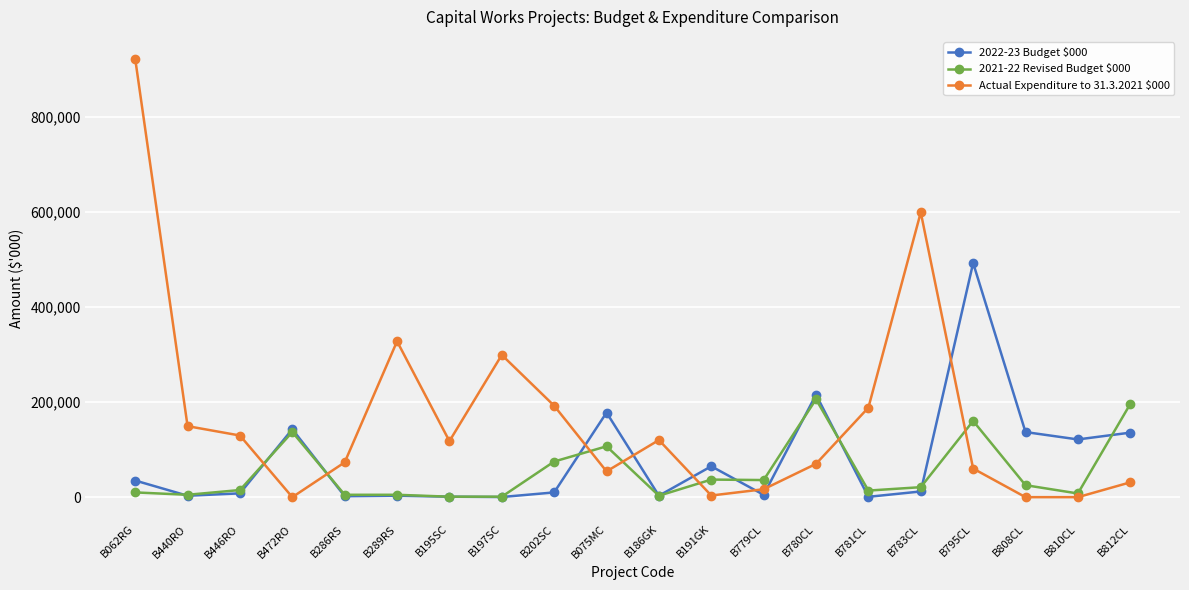

Is it true that 2021-22 Revised Budget $000 equals 15000 at B446RO?

True